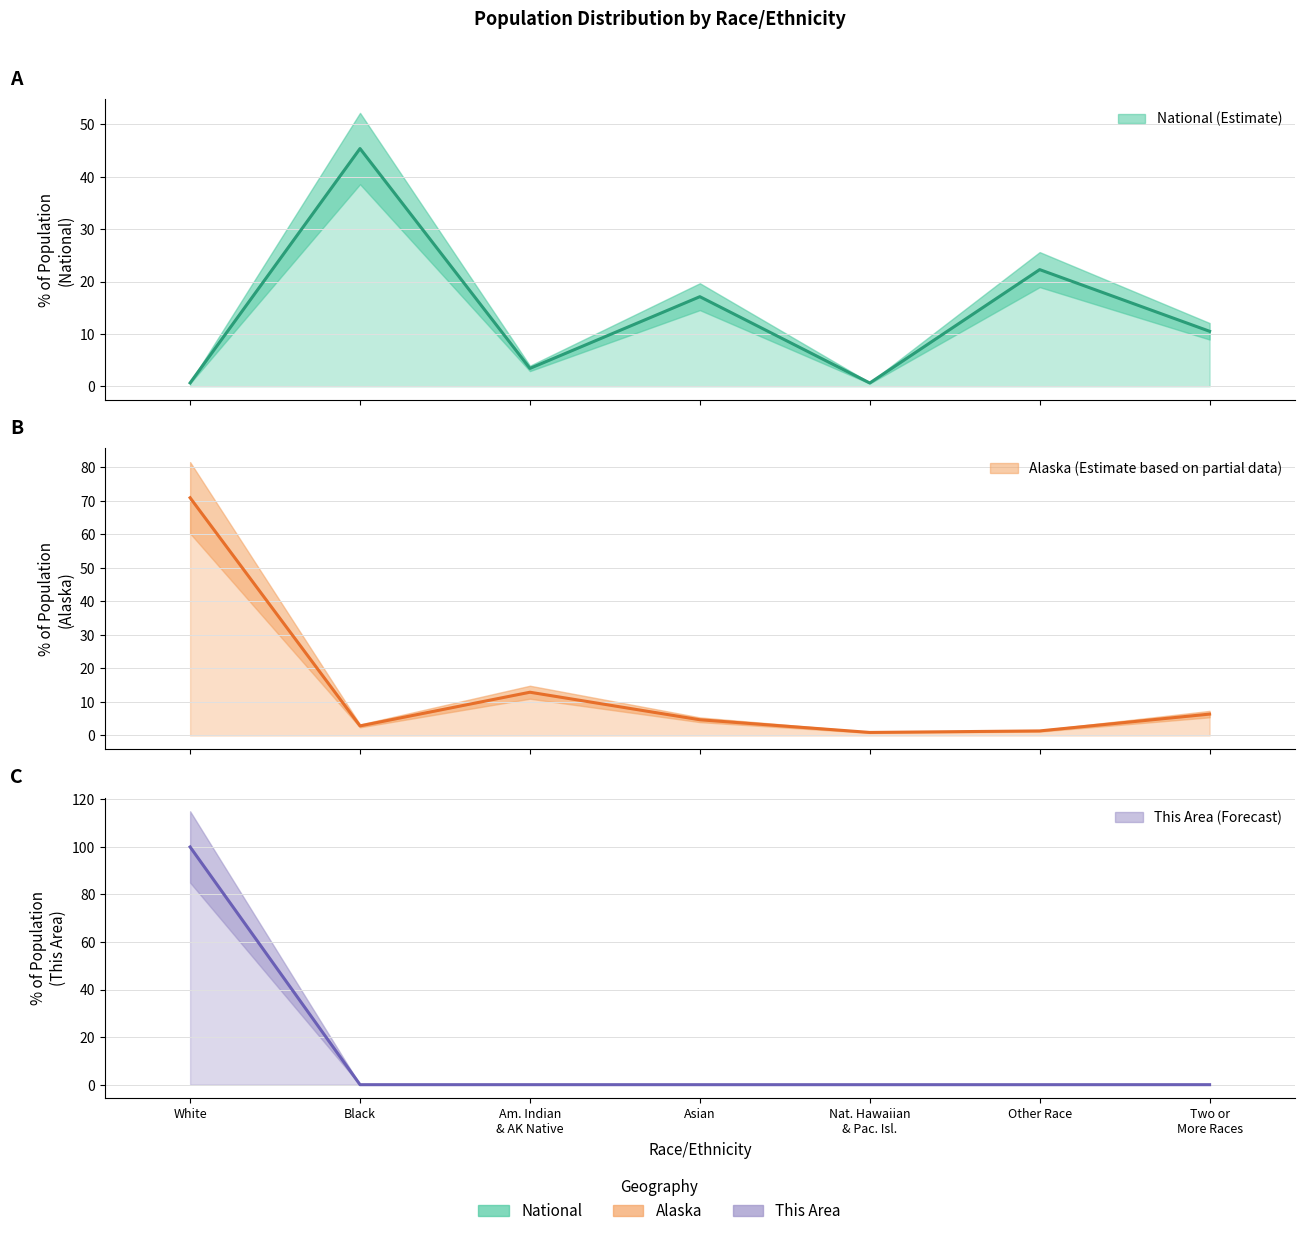

At which category is the sum across all series the highest?

White